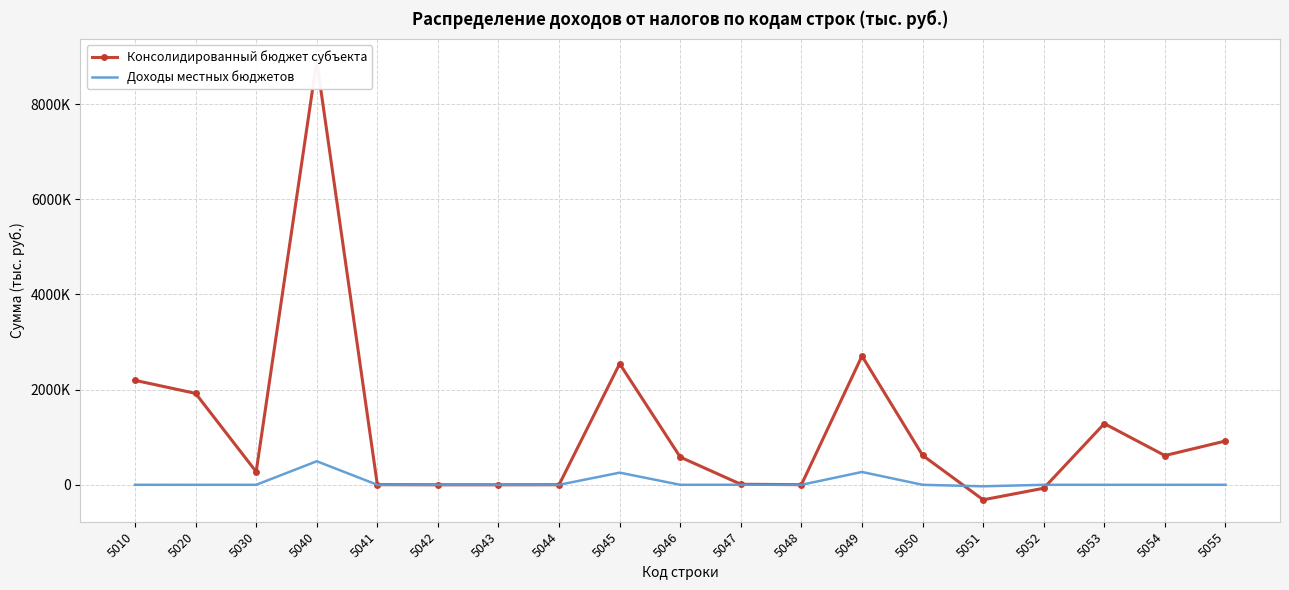

How many values in the Доходы местных бюджетов series are below 0?

1